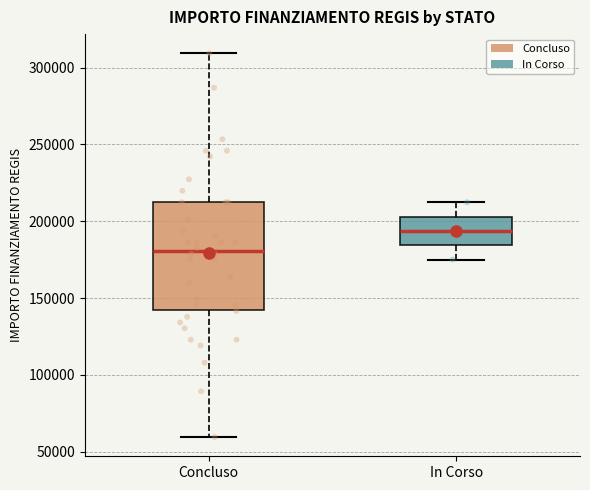

Which box has the lowest median line?

Concluso